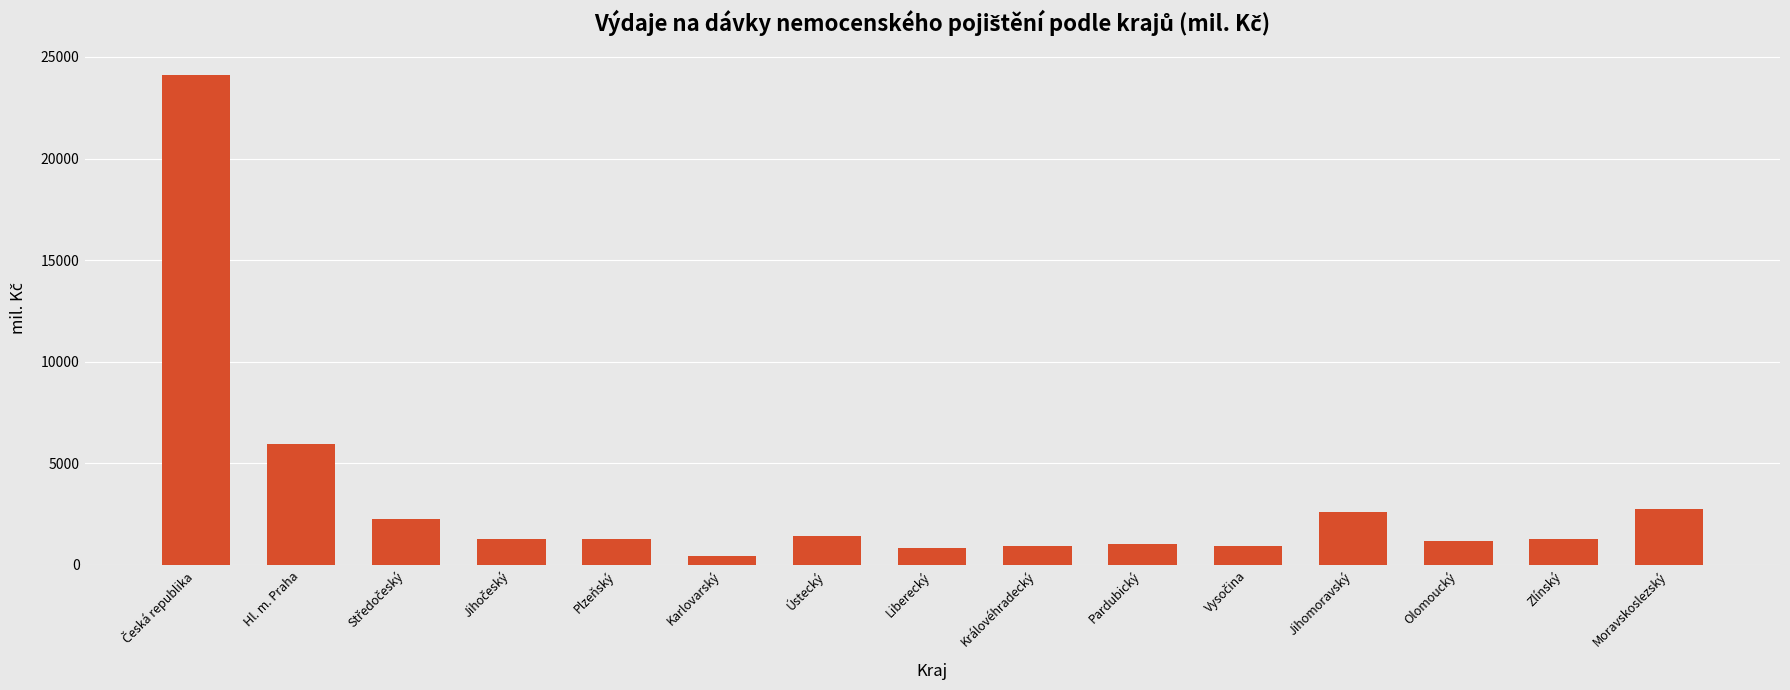

True or false: the data shows 943.9 at Královéhradecký.

True